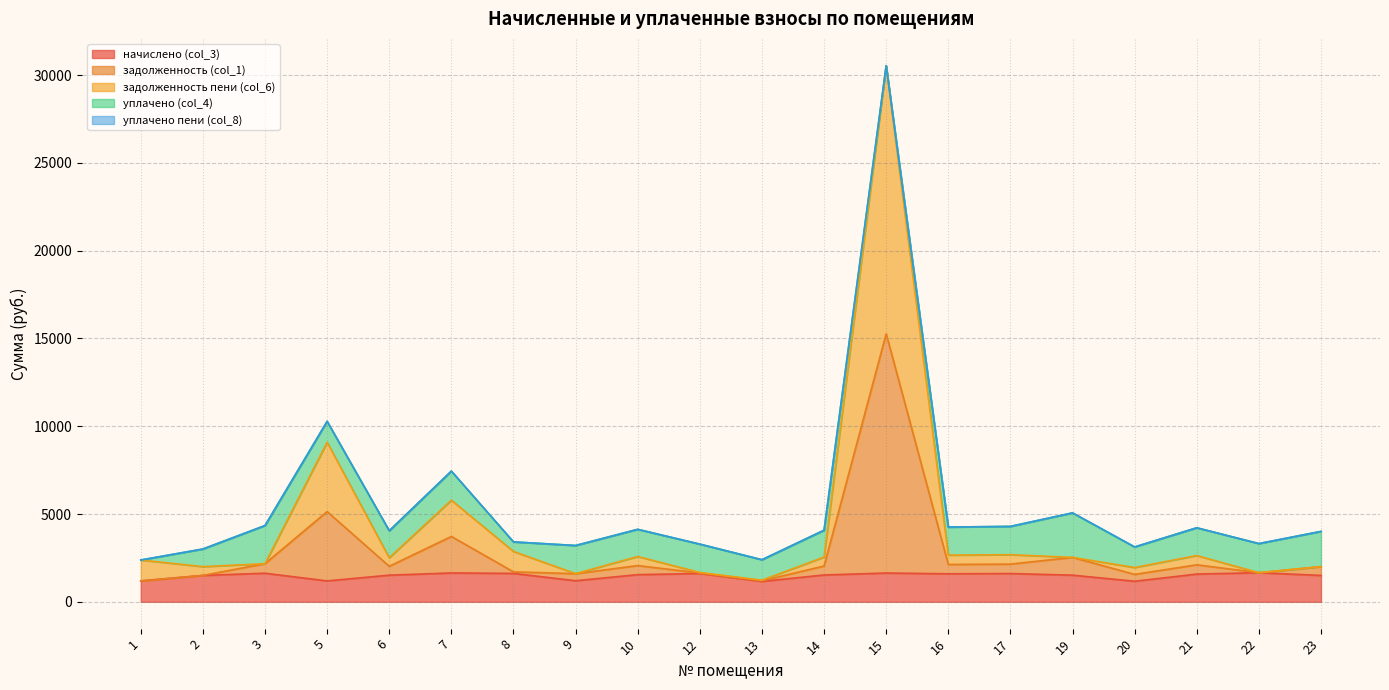

True or false: задолженность пени (col_6) and начислено (col_3) cross at least once.

False